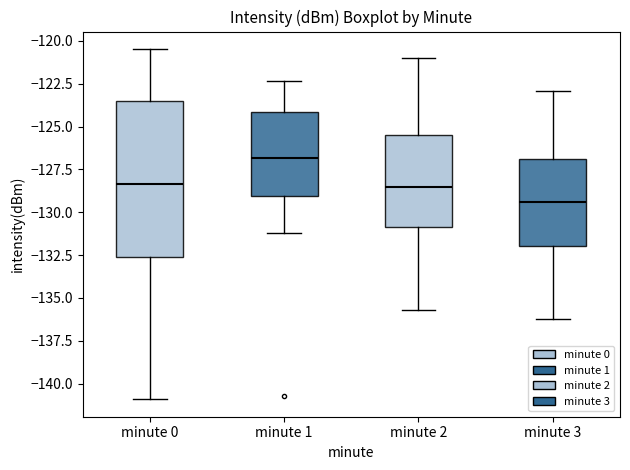

Where does the upper whisker of the box for minute 2 end on the y-axis? The values are not printed on the chart, so give them approximately, as read against the axis.

-121.0